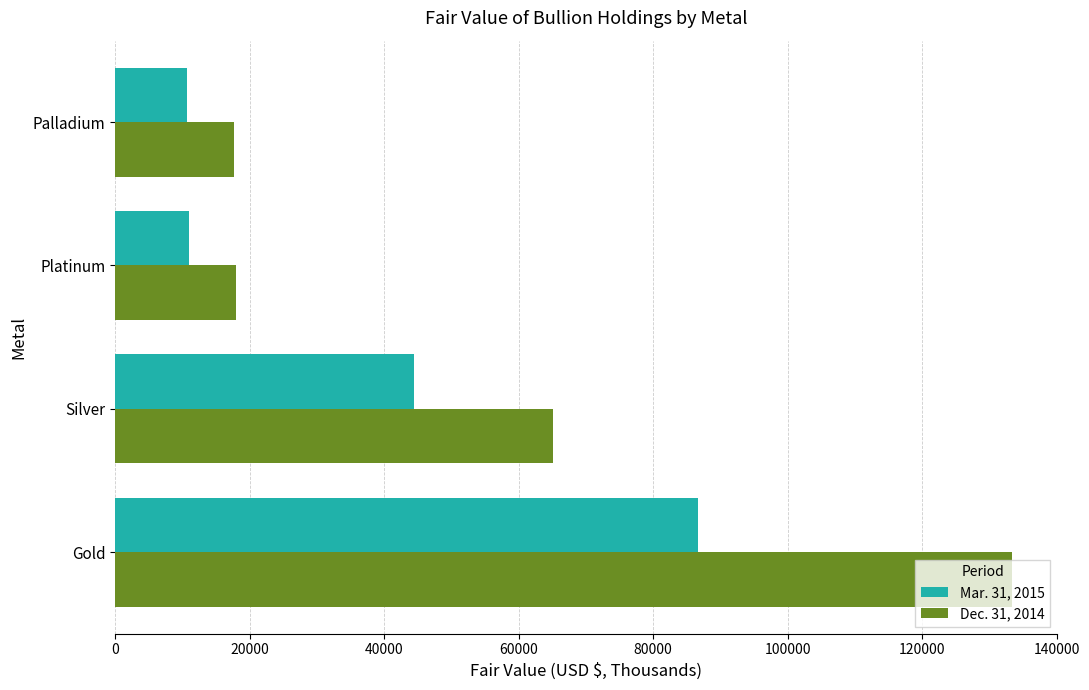

Where is Dec. 31, 2014 nearest to the value 75551?

Silver